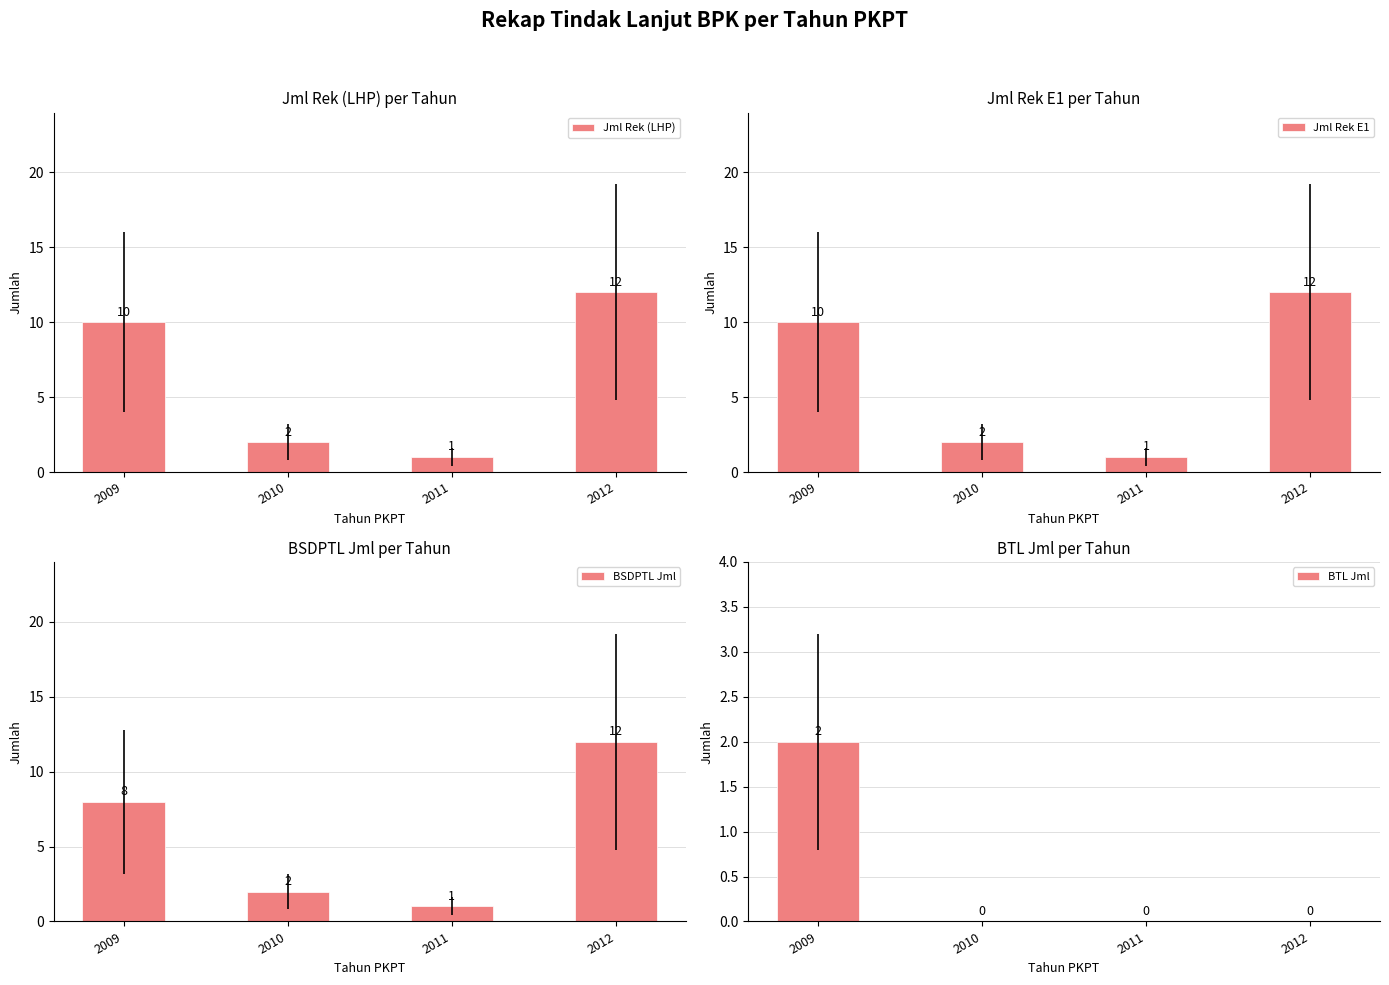

What is the difference between the maximum and minimum values in the Jml Rek (LHP) series?

11